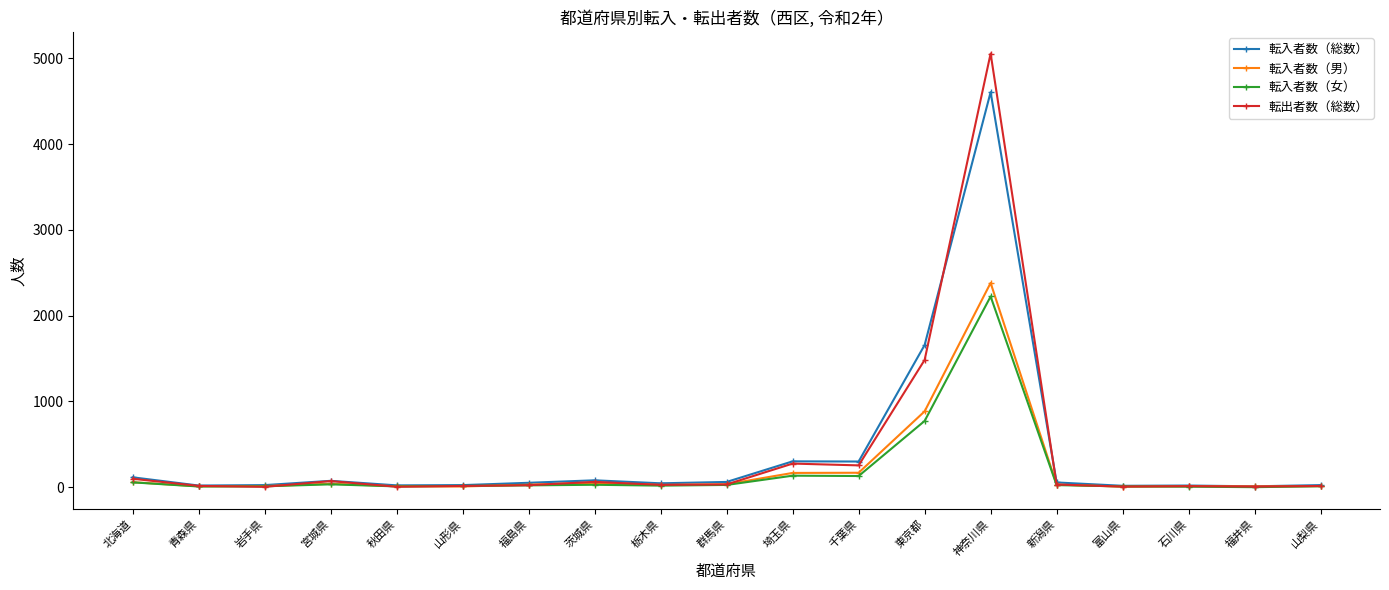

Which series has the largest range (max minus min)?

転出者数（総数）